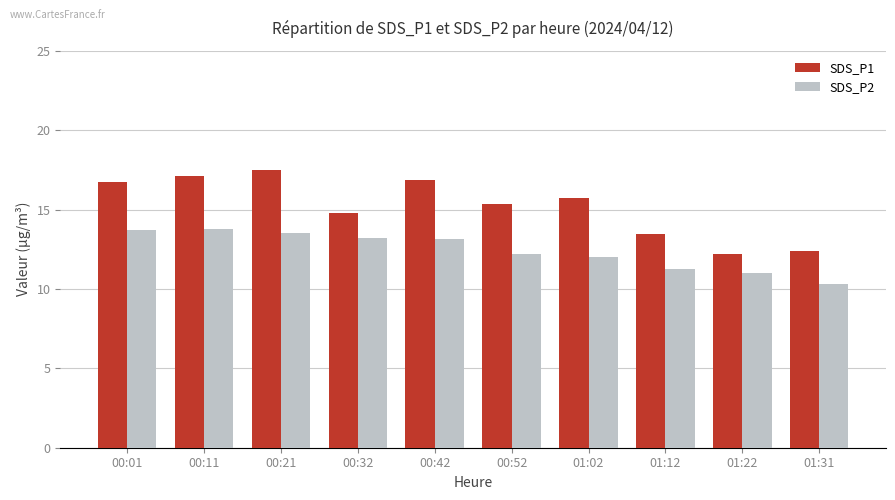

What is the lowest value of the SDS_P1 series?

12.2